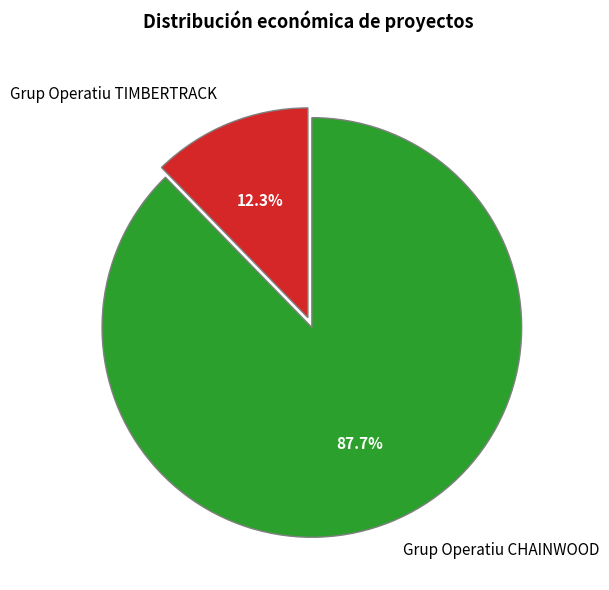

Which category has the smallest portion of the pie?

Grup Operatiu TIMBERTRACK